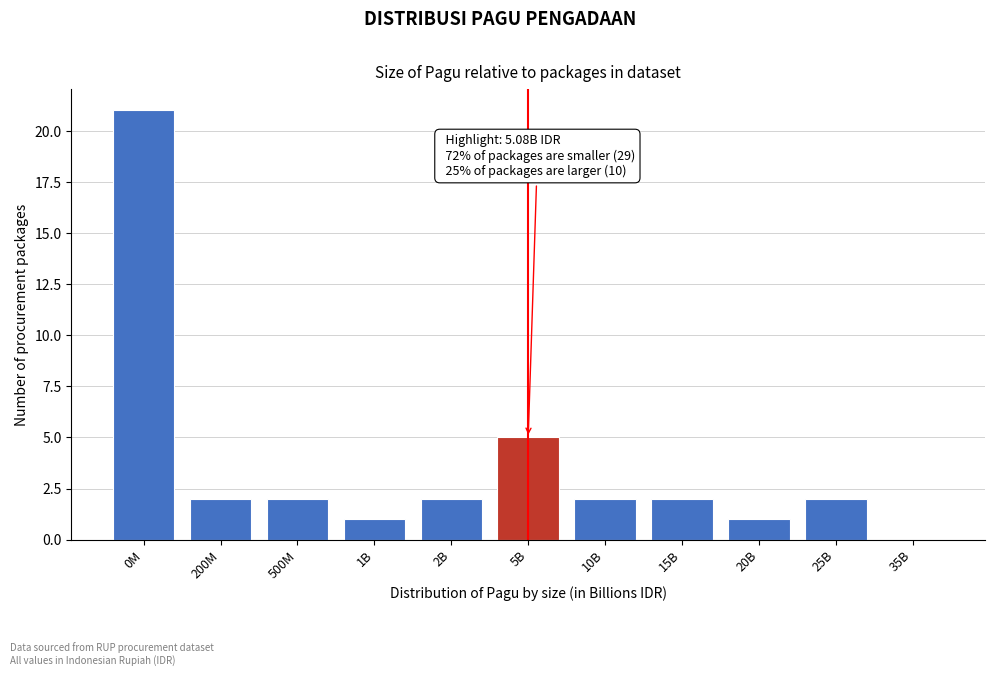

Reading left to right, list all the values displayed in this chart.

0M=21	200M=2	500M=2	1B=1	2B=2	5B=5	10B=2	15B=2	20B=1	25B=2	35B=0